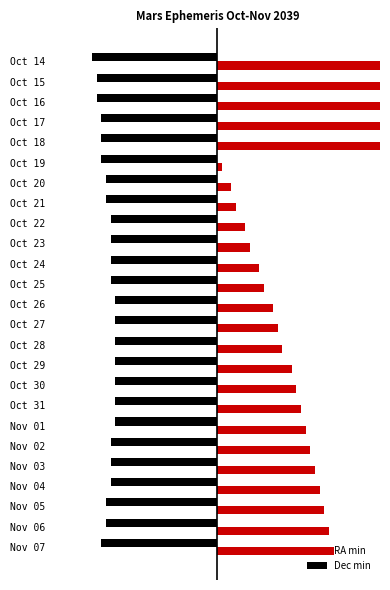

What are all the series names shown in the legend?

RA min, Dec min